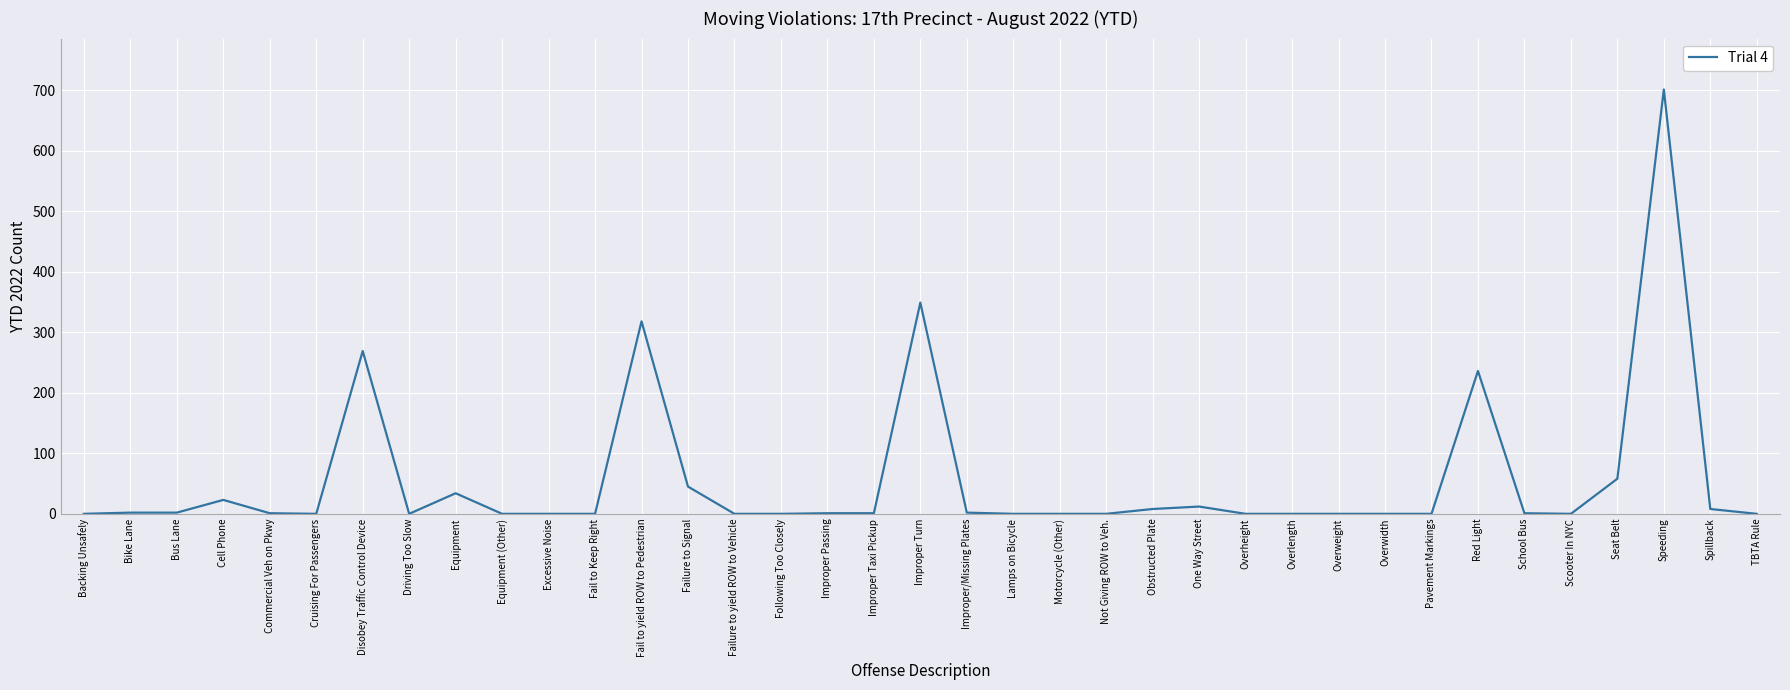

What is the change in value from Excessive Noise to Red Light?

+236